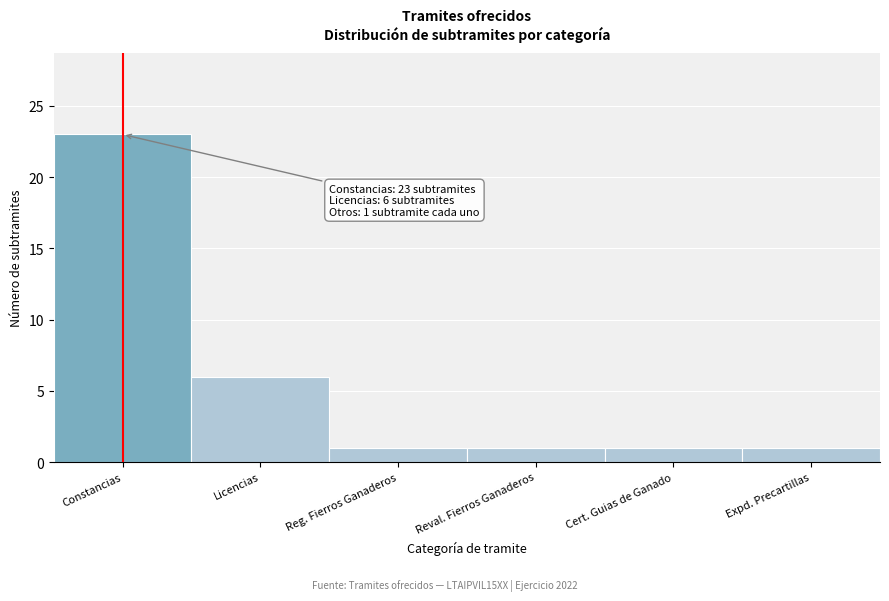

Reading left to right, extract all data points from this chart.

23	6	1	1	1	1